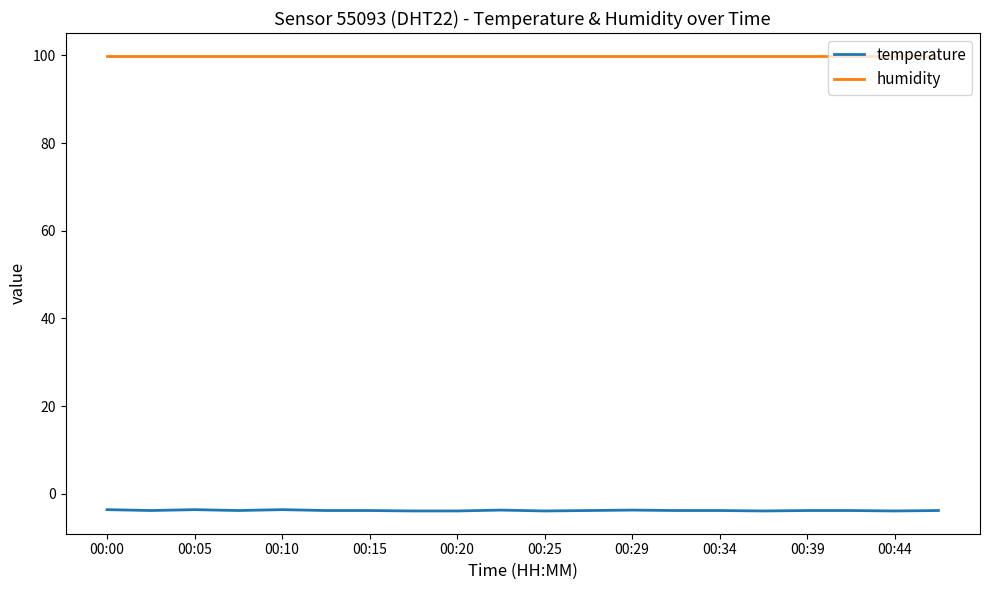

Which series has the largest total across all categories?

humidity